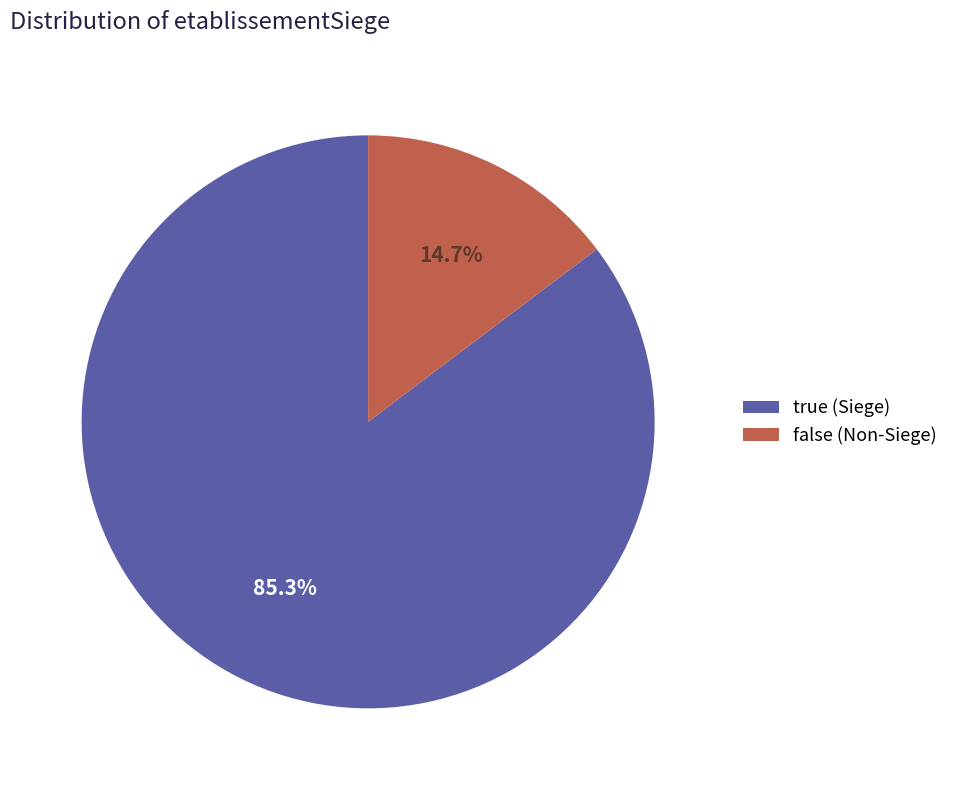

Which slice is the largest?

true